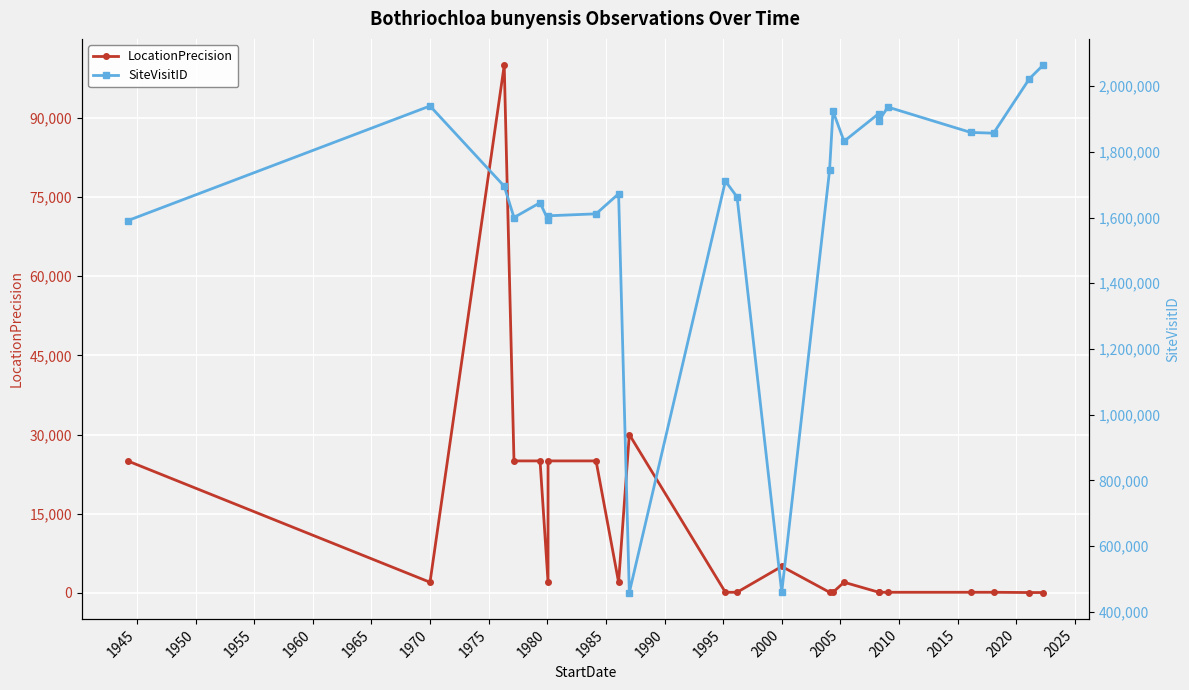

Reading right to left, list all the values displayed in this chart.

LocationPrecision: 50	50	100	100	100	100	100	2000	100	100	5000	100	100	30000	2000	25000	25000	2000	25000	25000	100000	2000	25000
SiteVisitID: 2063709	2022496	1856965	1859172	1936429	1895313	1916835	1832248	1924097	1743777	459263	1662821	1711051	458542	1672480	1611403	1605417	1592998	1645290	1600173	1695442	1939759	1590639